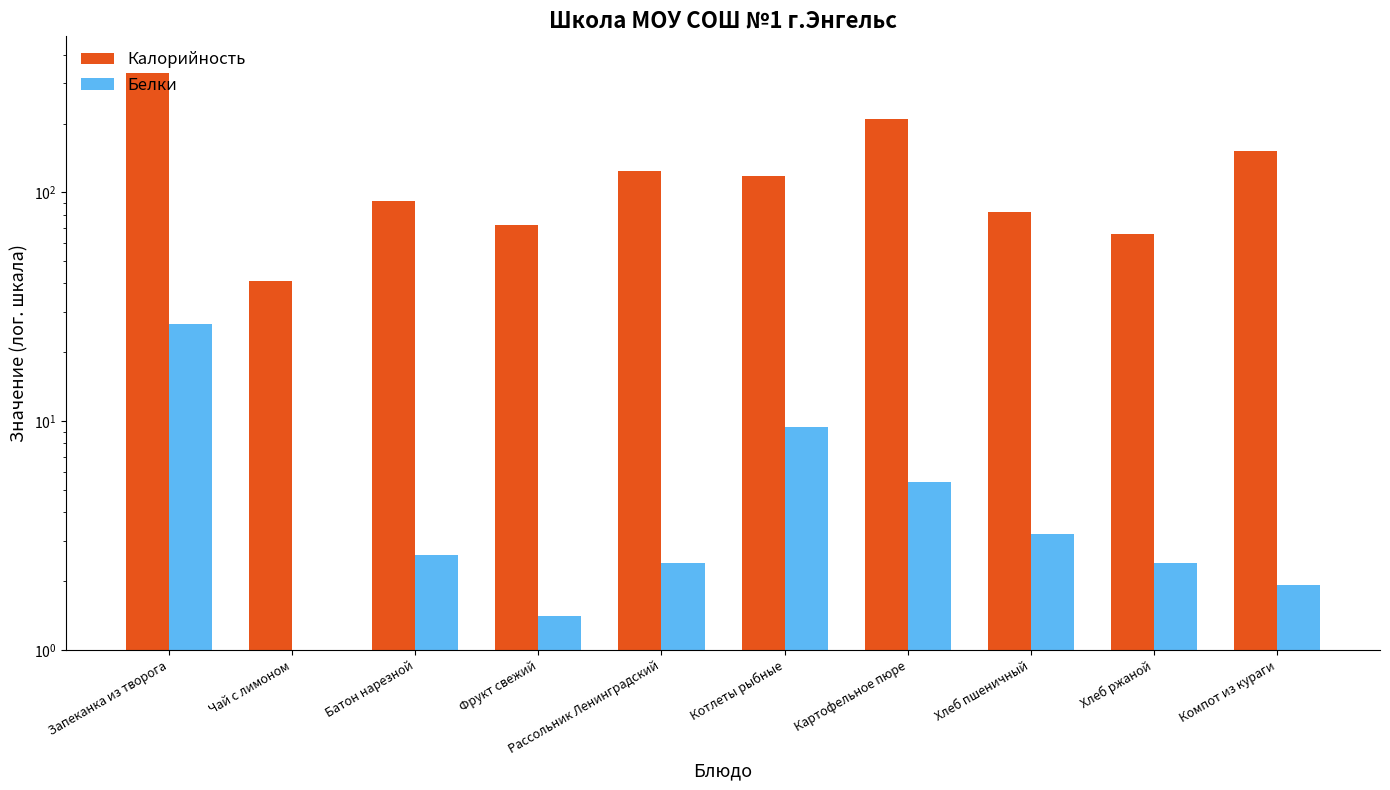

Which category has the highest value in the Калорийность series?

Запеканка из творога